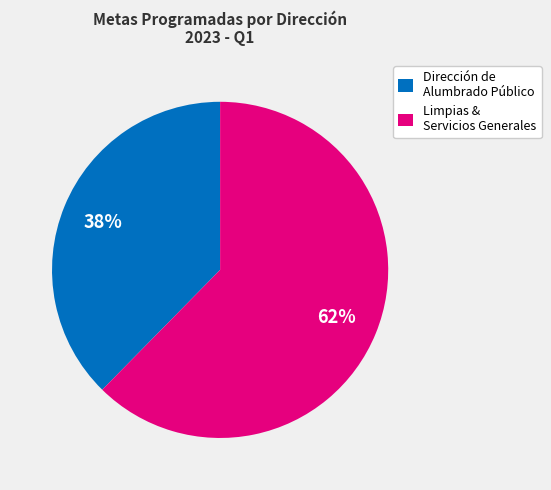

Between Dirección de Alumbrado Público and Limpias & Servicios Generales, which is larger?

Limpias & Servicios Generales